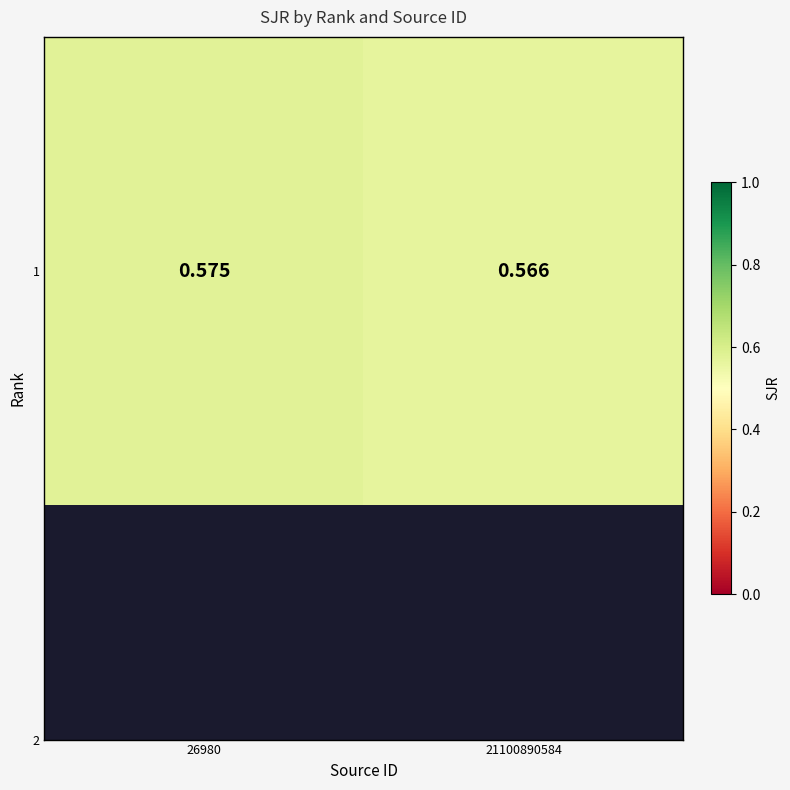

How many categories are shown in the chart?

2